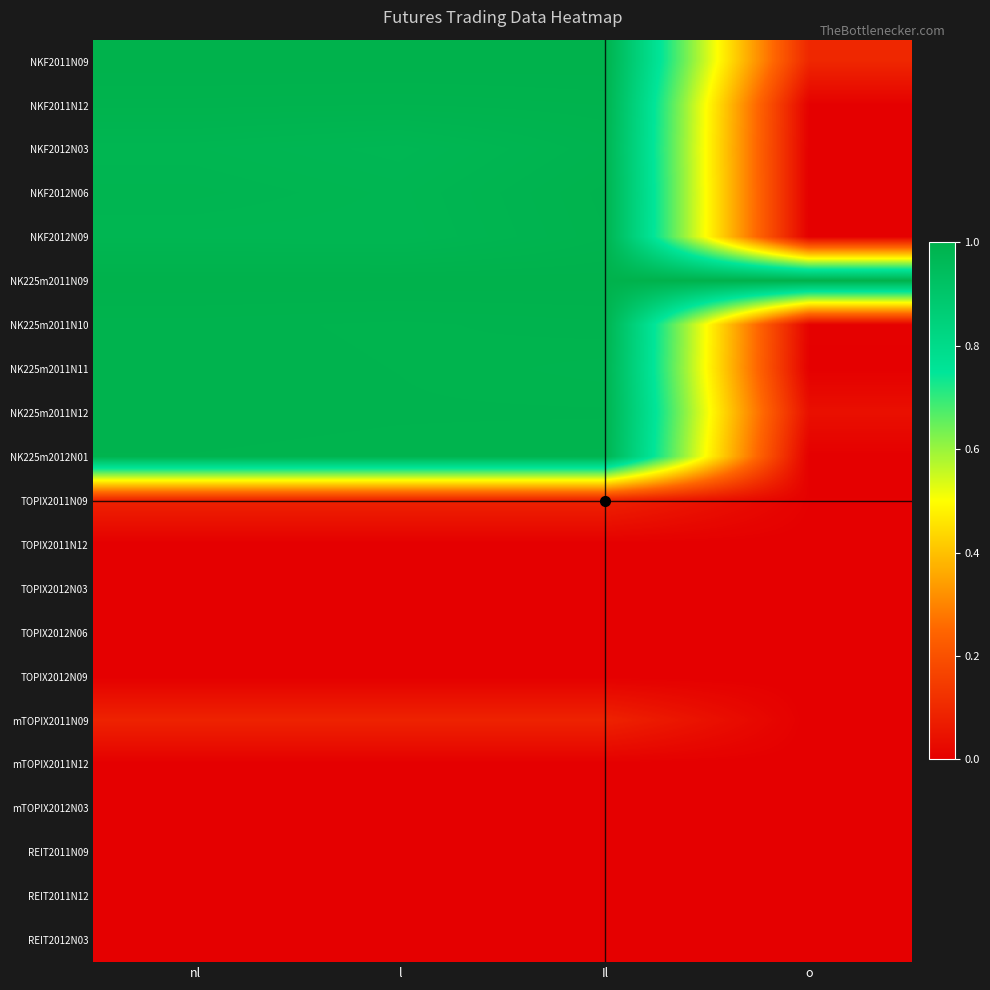

Reading left to right, list all the values displayed in this chart.

NKF2011N09: nl=1.0	l=1.0	Il=1.0	o=0.1
NKF2011N12: nl=1.0	l=1.0	Il=1.0	o=0.0
NKF2012N03: nl=1.0	l=1.0	Il=1.0	o=0.0
NKF2012N06: nl=1.0	l=1.0	Il=1.0	o=0.0
NKF2012N09: nl=1.0	l=1.0	Il=1.0	o=0.0
NK225m2011N09: nl=1.0	l=1.0	Il=1.0	o=1.0
NK225m2011N10: nl=1.0	l=1.0	Il=1.0	o=0.0
NK225m2011N11: nl=1.0	l=1.0	Il=1.0	o=0.0
NK225m2011N12: nl=1.0	l=1.0	Il=1.0	o=0.0
NK225m2012N01: nl=1.0	l=1.0	Il=1.0	o=0.0
TOPIX2011N09: nl=0.1	l=0.1	Il=0.1	o=0.0
TOPIX2011N12: nl=0.0	l=0.0	Il=0.0	o=0.0
TOPIX2012N03: nl=0.0	l=0.0	Il=0.0	o=0.0
TOPIX2012N06: nl=0.0	l=0.0	Il=0.0	o=0.0
TOPIX2012N09: nl=0.0	l=0.0	Il=0.0	o=0.0
mTOPIX2011N09: nl=0.1	l=0.1	Il=0.1	o=0.0
mTOPIX2011N12: nl=0.0	l=0.0	Il=0.0	o=0.0
mTOPIX2012N03: nl=0.0	l=0.0	Il=0.0	o=0.0
REIT2011N09: nl=0.0	l=0.0	Il=0.0	o=0.0
REIT2011N12: nl=0.0	l=0.0	Il=0.0	o=0.0
REIT2012N03: nl=0.0	l=0.0	Il=0.0	o=0.0